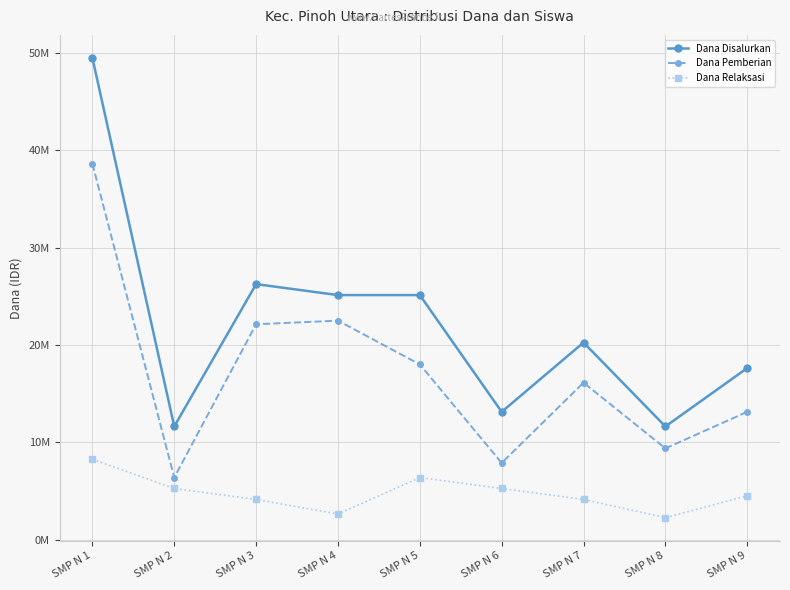

Does the chart have visible grid lines?

Yes